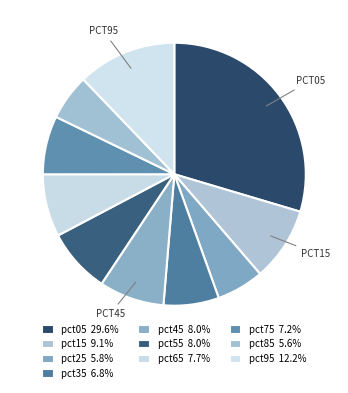

How many slices are in this pie chart?

10